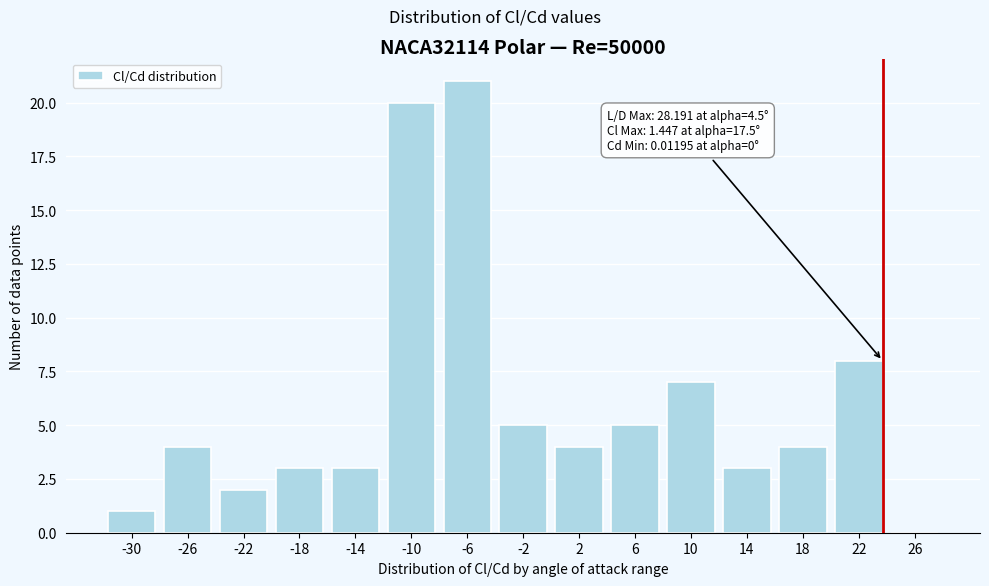

Reading right to left, what are all the values shown in this chart?

26=0	22=8	18=4	14=3	10=7	6=5	2=4	-2=5	-6=21	-10=20	-14=3	-18=3	-22=2	-26=4	-30=1